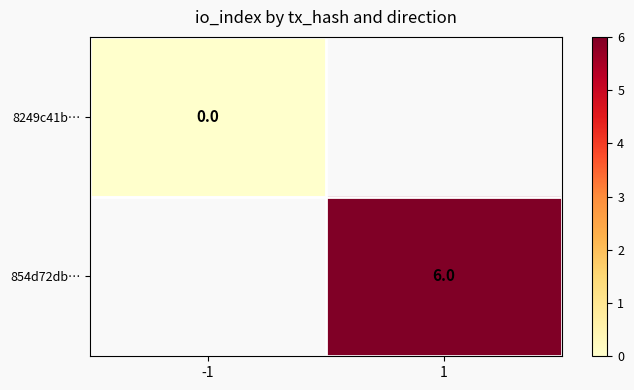

Is the value of 854d72db… at 1 greater than the value of 8249c41b… at -1?

Yes